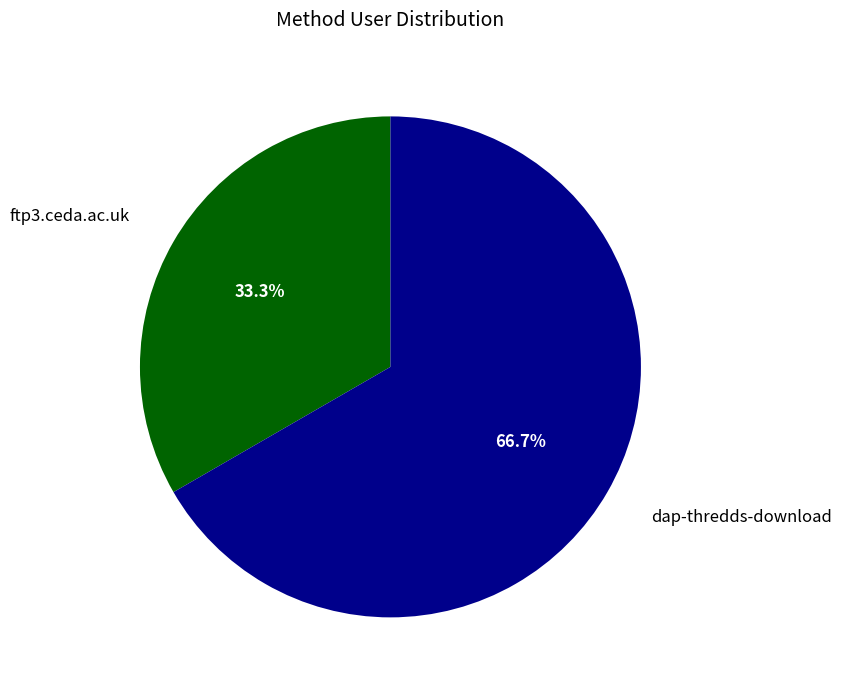

Is it true that dap-thredds-download is 67% of the pie?

True